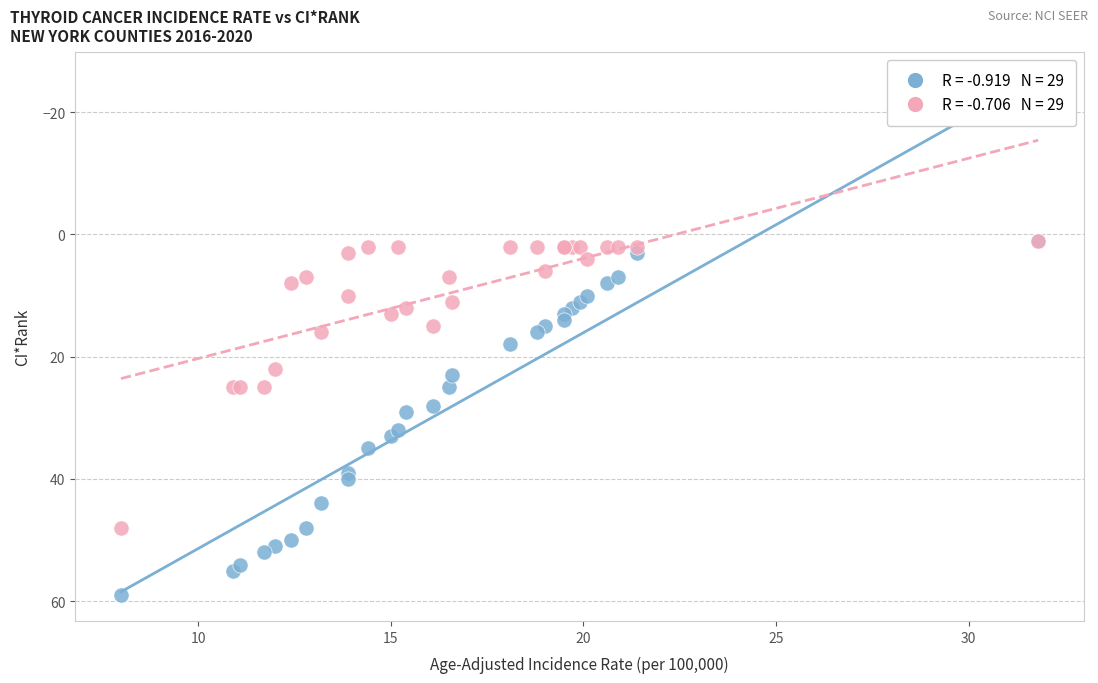

Across all series, what Y value is closest to 30?

29